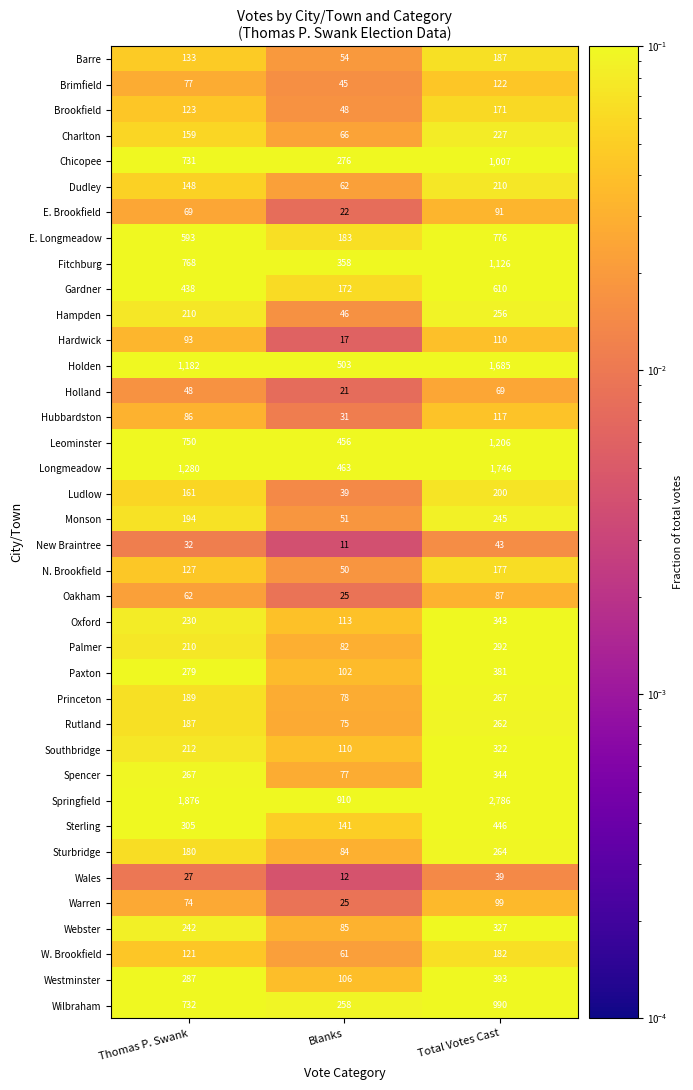

List the series in order of their peak value, highest first.

Springfield, Longmeadow, Holden, Leominster, Fitchburg, Chicopee, Wilbraham, E. Longmeadow, Gardner, Sterling, Westminster, Paxton, Spencer, Oxford, Webster, Southbridge, Palmer, Princeton, Sturbridge, Rutland, Hampden, Monson, Charlton, Dudley, Ludlow, Barre, W. Brookfield, N. Brookfield, Brookfield, Brimfield, Hubbardston, Hardwick, Warren, E. Brookfield, Oakham, Holland, New Braintree, Wales